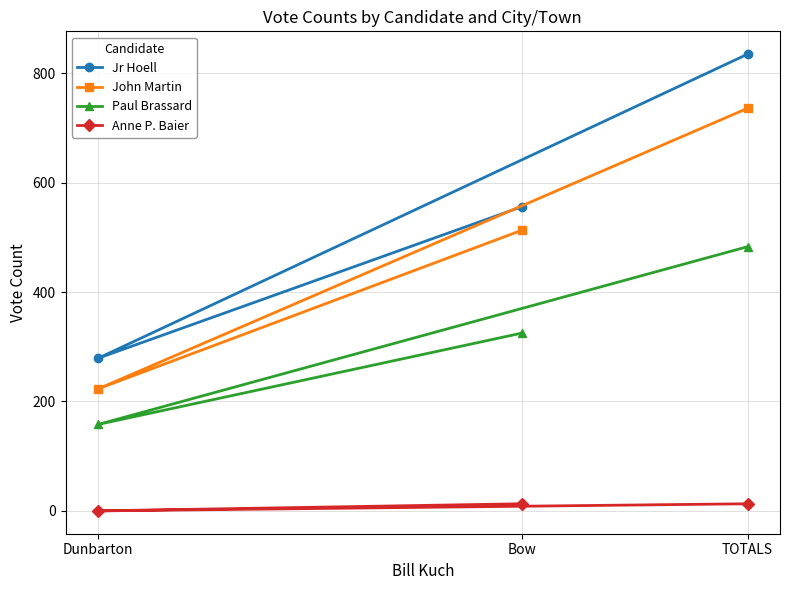

What is the difference between the maximum and minimum values in the Anne P. Baier series?

13